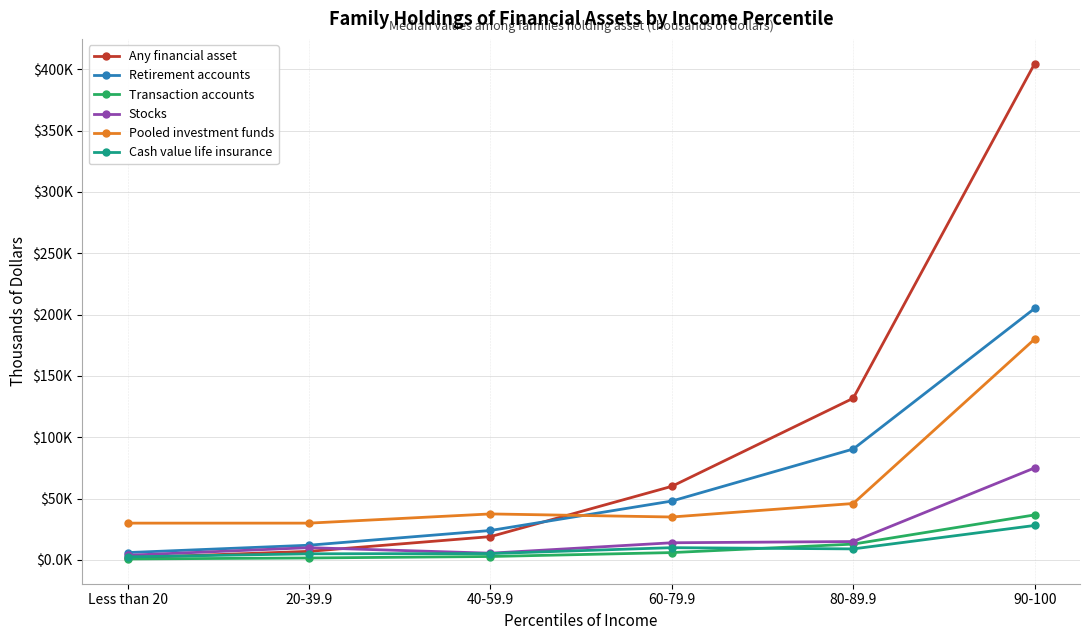

What are all the series names shown in the legend?

Any financial asset, Retirement accounts, Transaction accounts, Stocks, Pooled investment funds, Cash value life insurance